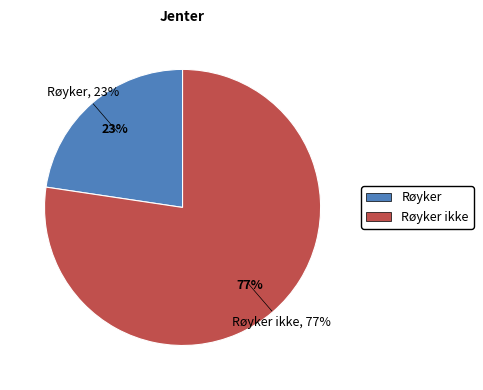

To the nearest percent, what is the combined percentage of Røyker and Røyker ikke?

100%